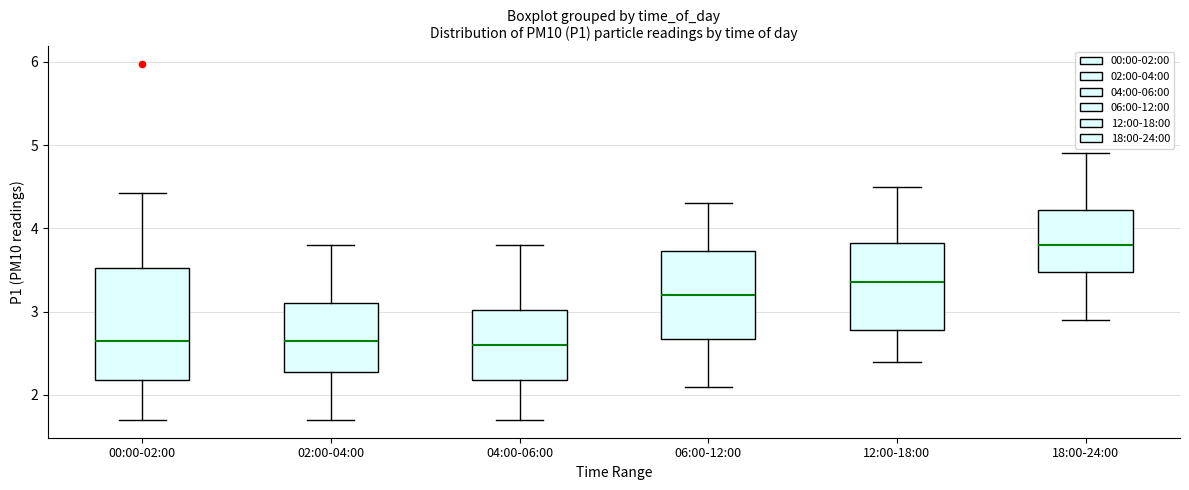

Which box has the highest median line?

18:00-24:00